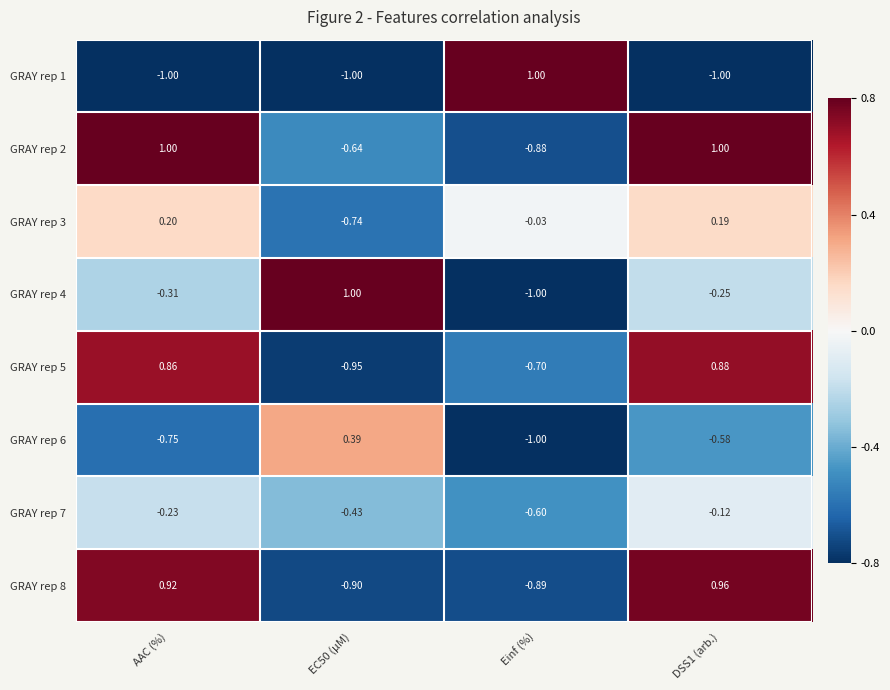

Between EC50 (µM) and DSS1 (arb.), which series saw the biggest shift?

GRAY rep 8